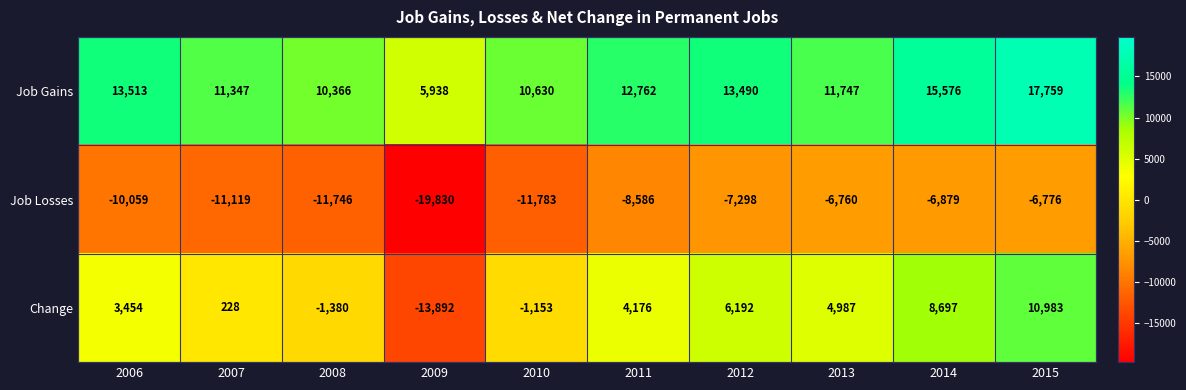

Is the value of Job Losses at 2007 greater than the value of Change at 2011?

No